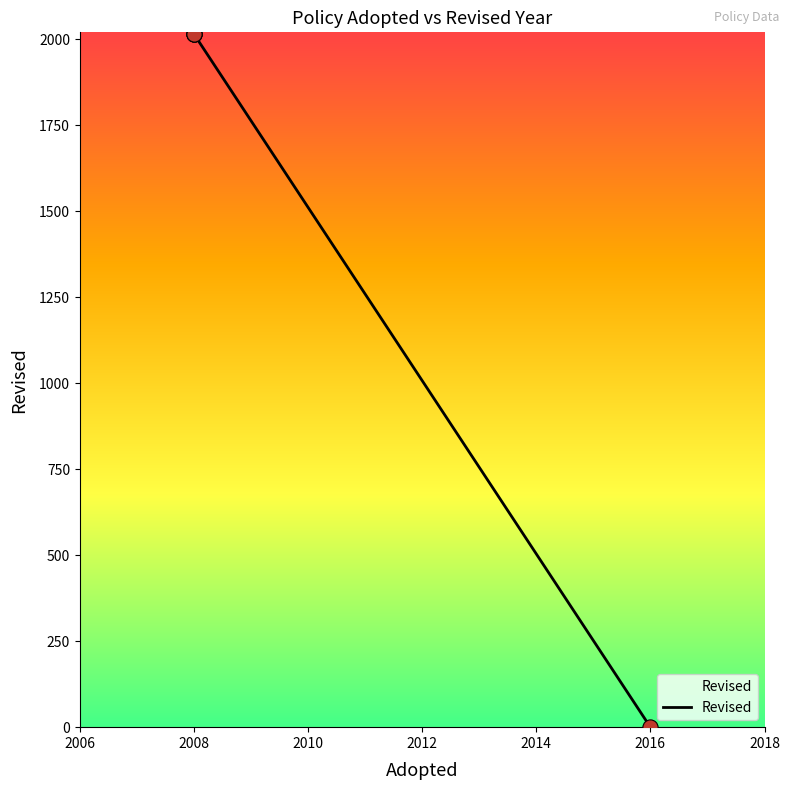

What is the maximum value shown in the chart?

2015.0